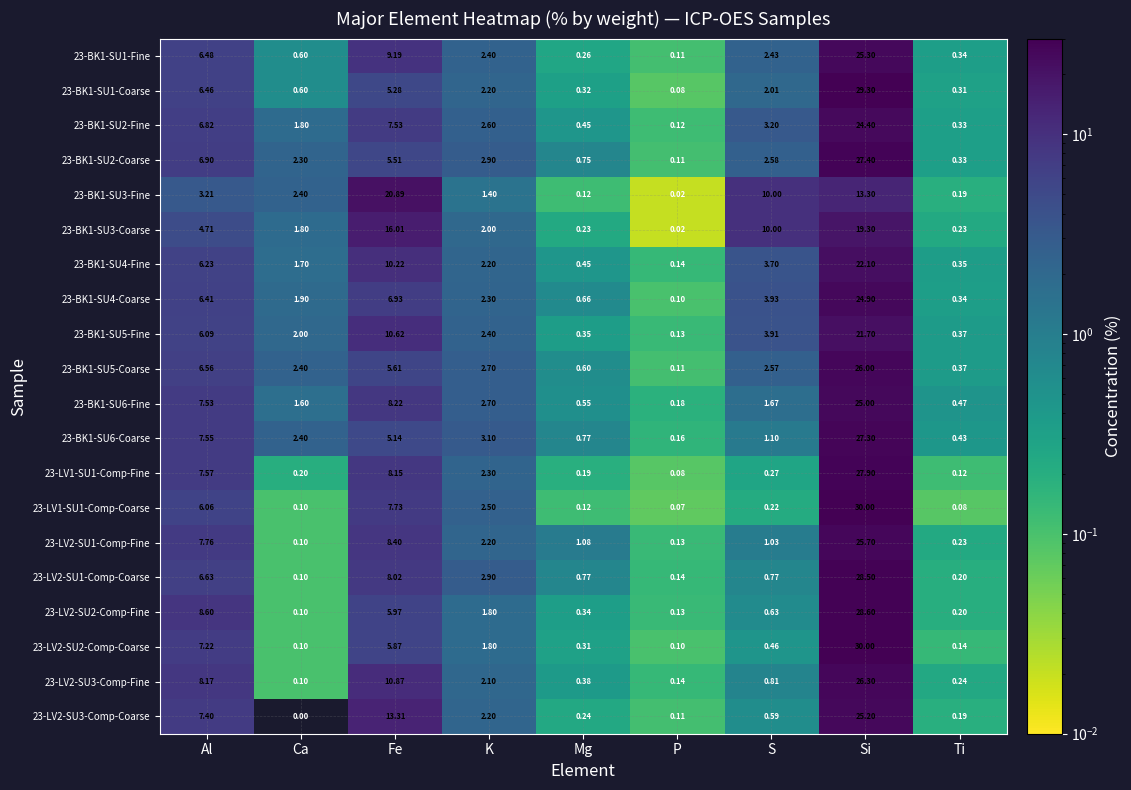

Rank the categories by 23-BK1-SU2-Fine value from highest to lowest.

Si, Fe, Al, S, K, Ca, Mg, Ti, P